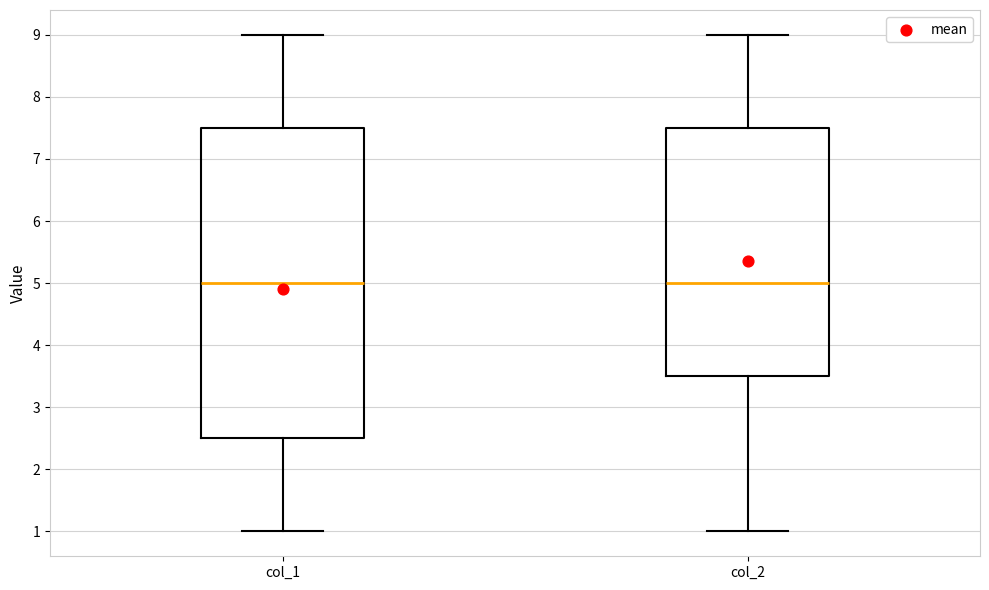

Reading left to right, read every box against the y-axis: the position of its median line, the range the box covers, and the ends of its whiskers. The values are not printed on the chart, so give them approximately, as read against the axis.

col_1: median 5.0, box 2.5 to 7.5, whiskers 1.0 to 9.0
col_2: median 5.0, box 3.5 to 7.5, whiskers 1.0 to 9.0